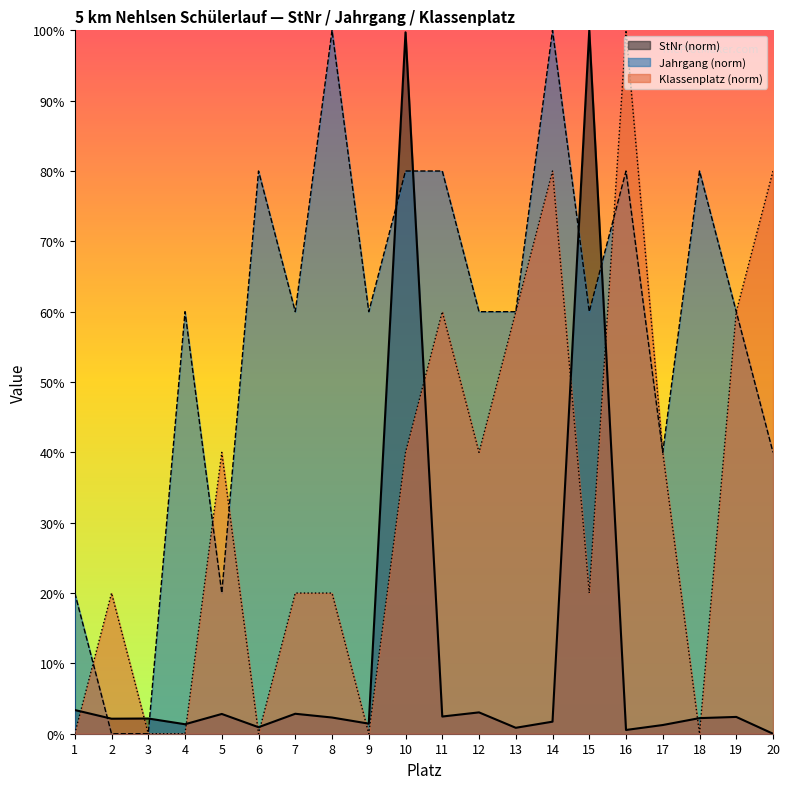

At how many categories does at least one series exceed 36?

17